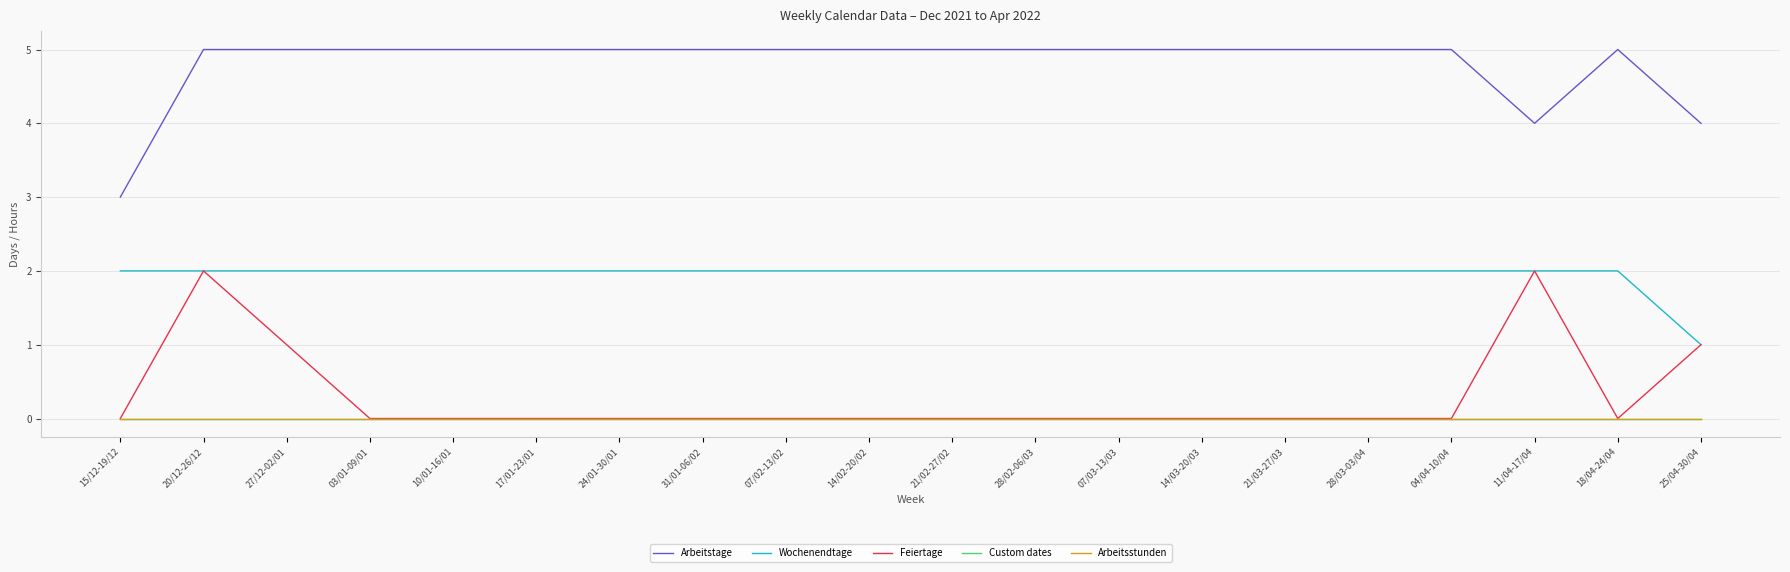

Does the chart display data point markers on the line(s)?

No